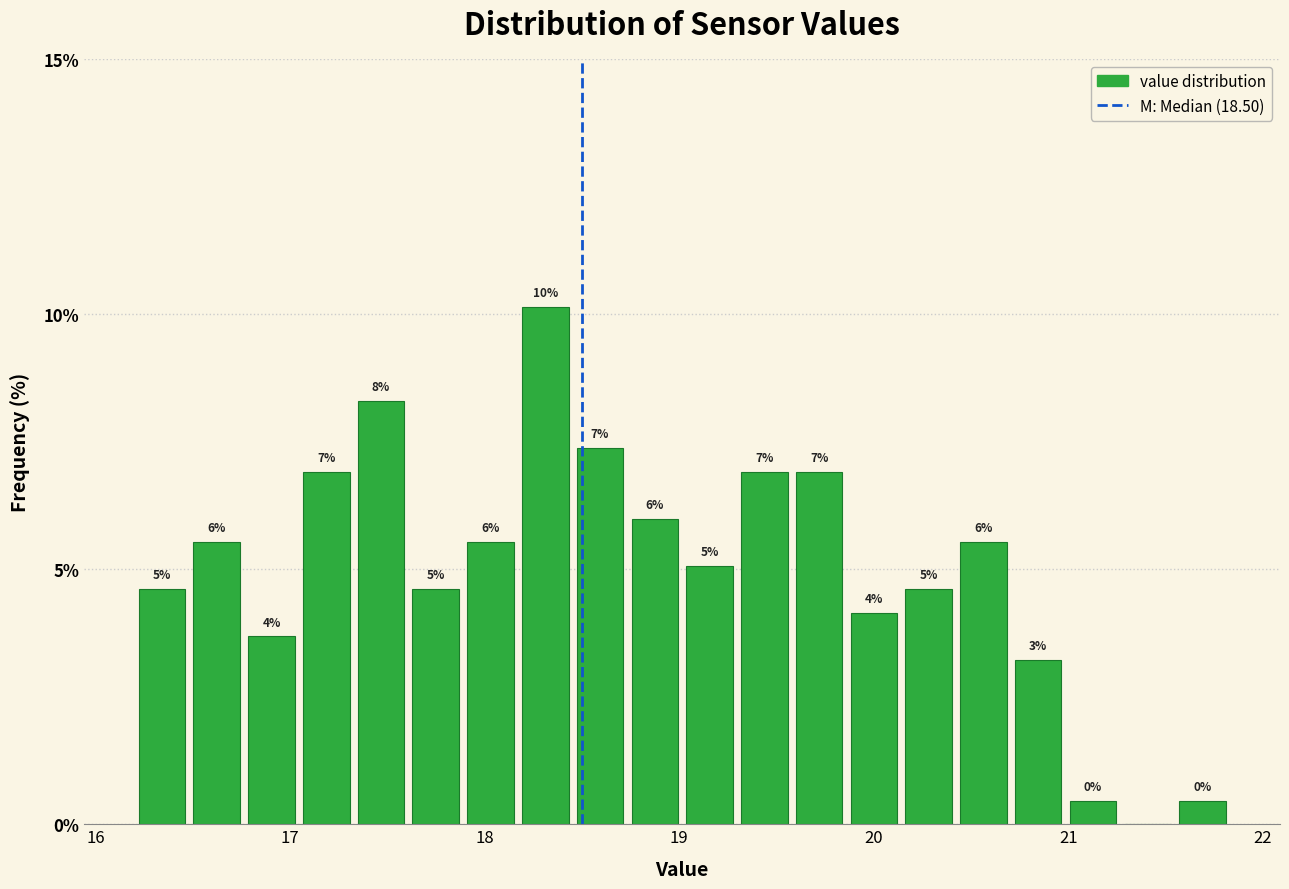

Read against the x-axis, roughly where is the centre of the tallest bar?

18.3